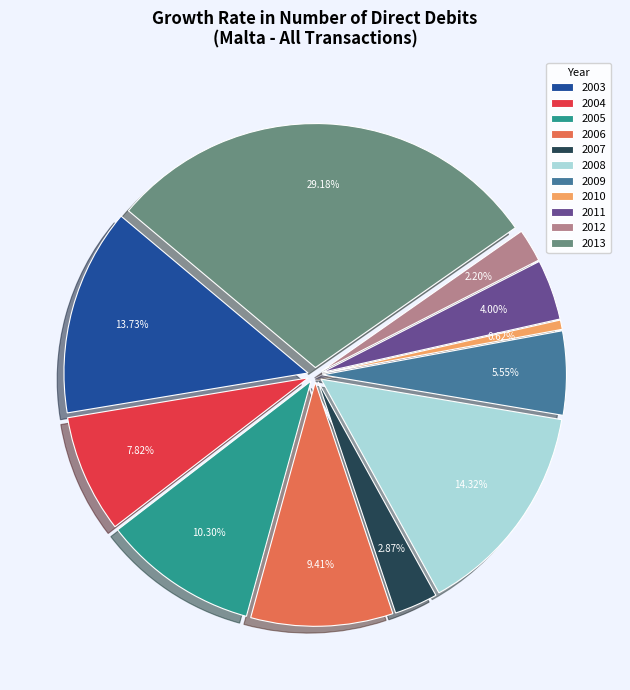

How many slices are in this pie chart?

11